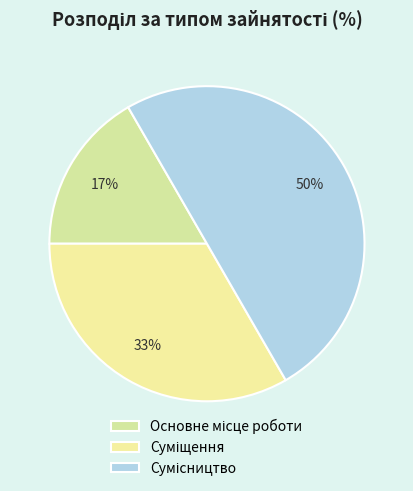

The Суміщення slice represents 46% of the pie. True or false?

False